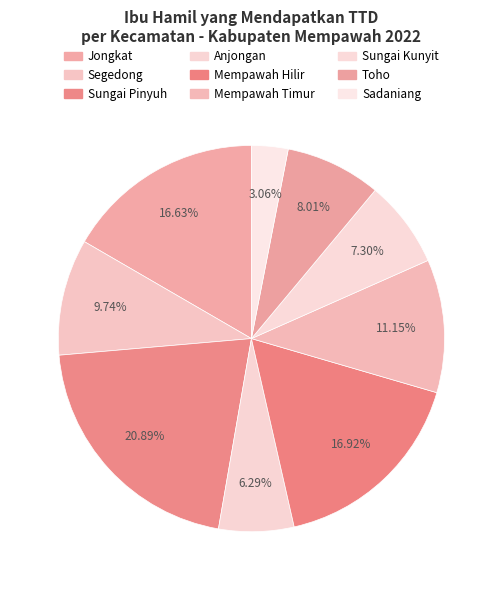

How many segments does this pie chart have?

9